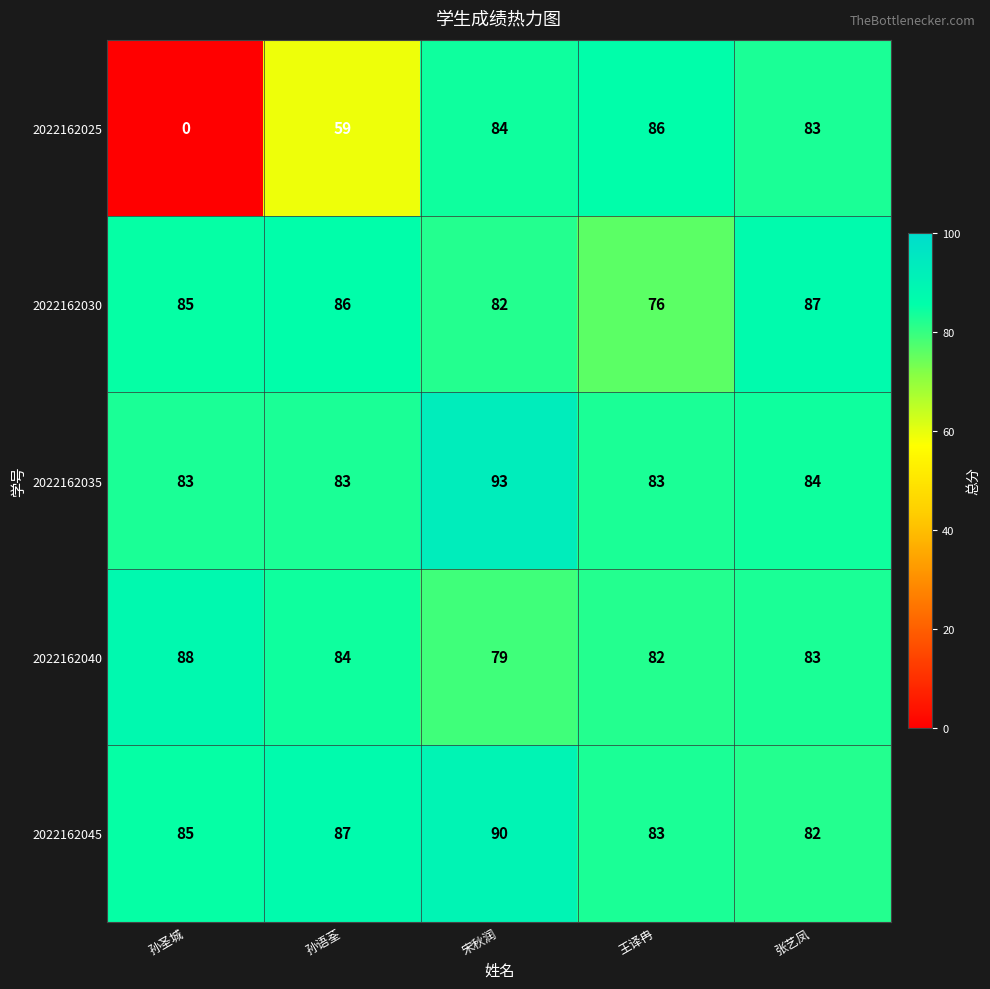

Is it true that 2022162040 equals 79 at 宋秋润?

True